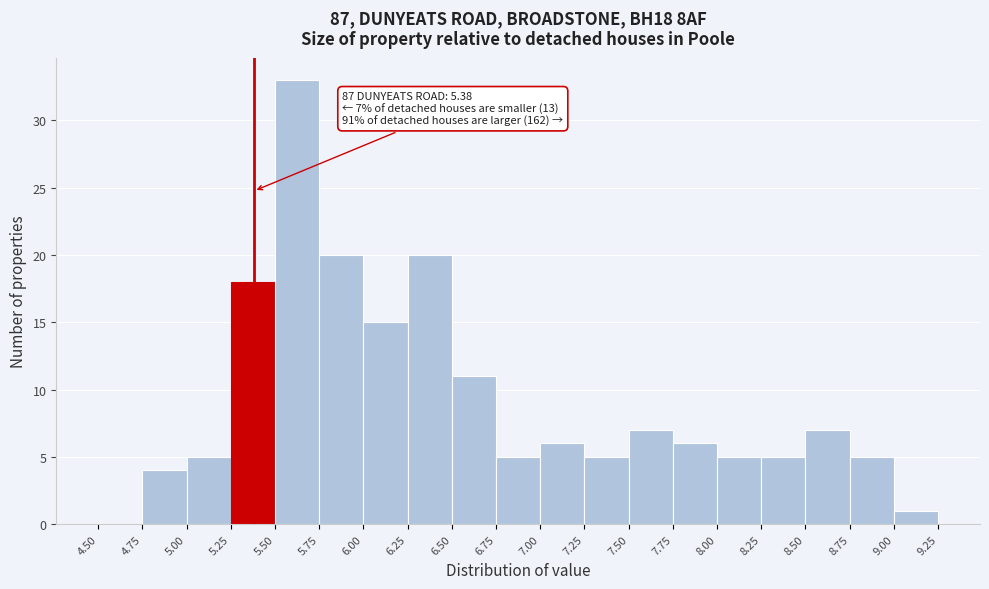

Over which range of the x-axis is the bar tallest?

5.50 to 5.75